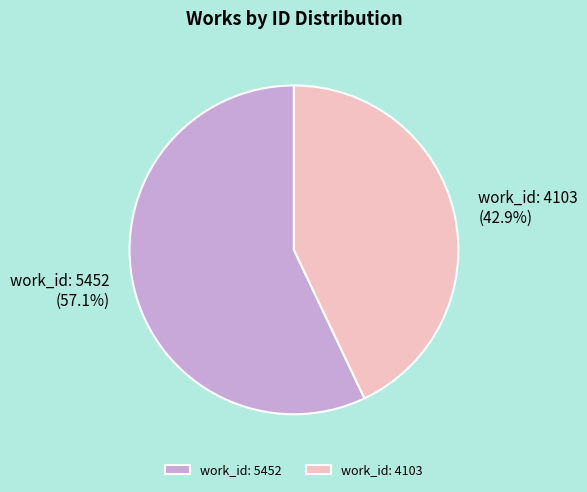

Which slice is the largest?

work_id: 5452